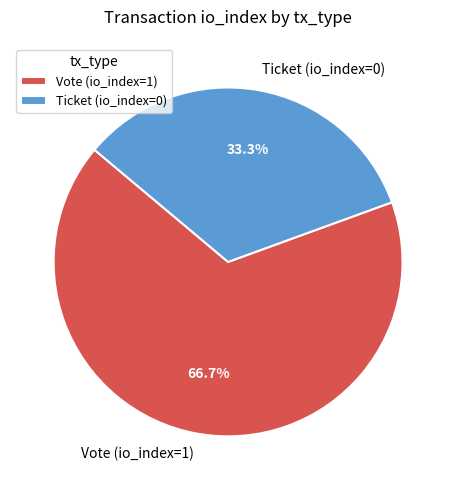

Does any single category account for the majority?

Yes